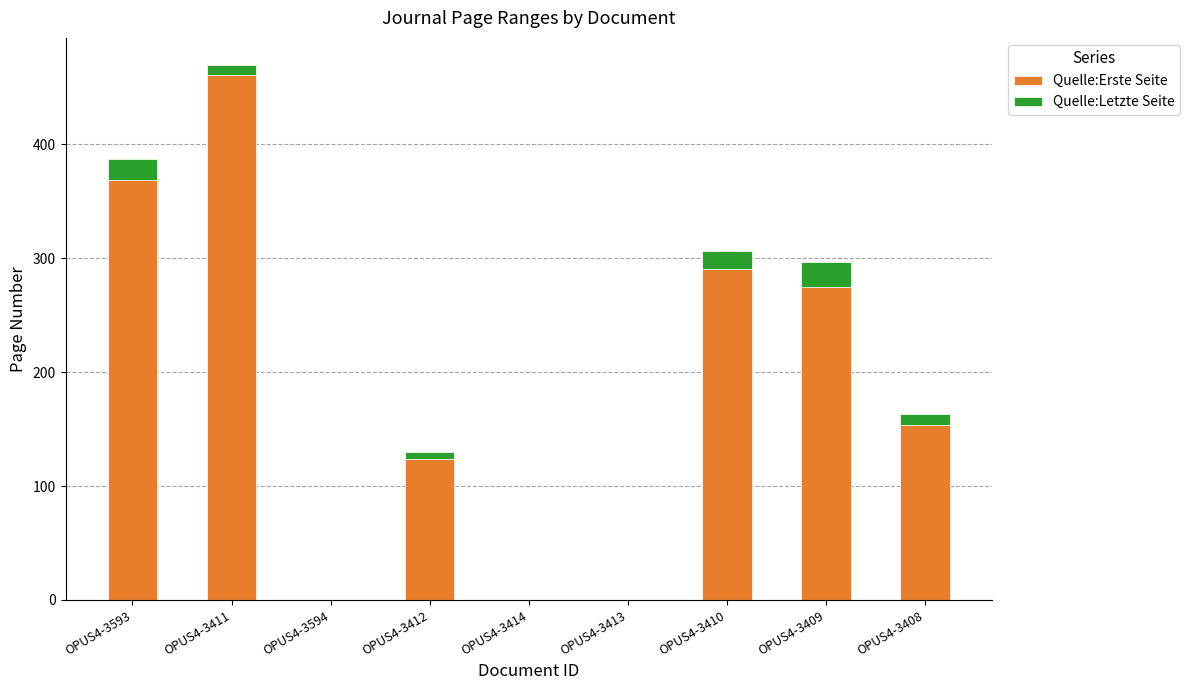

What is the sum of all Quelle:Erste Seite values?

1674